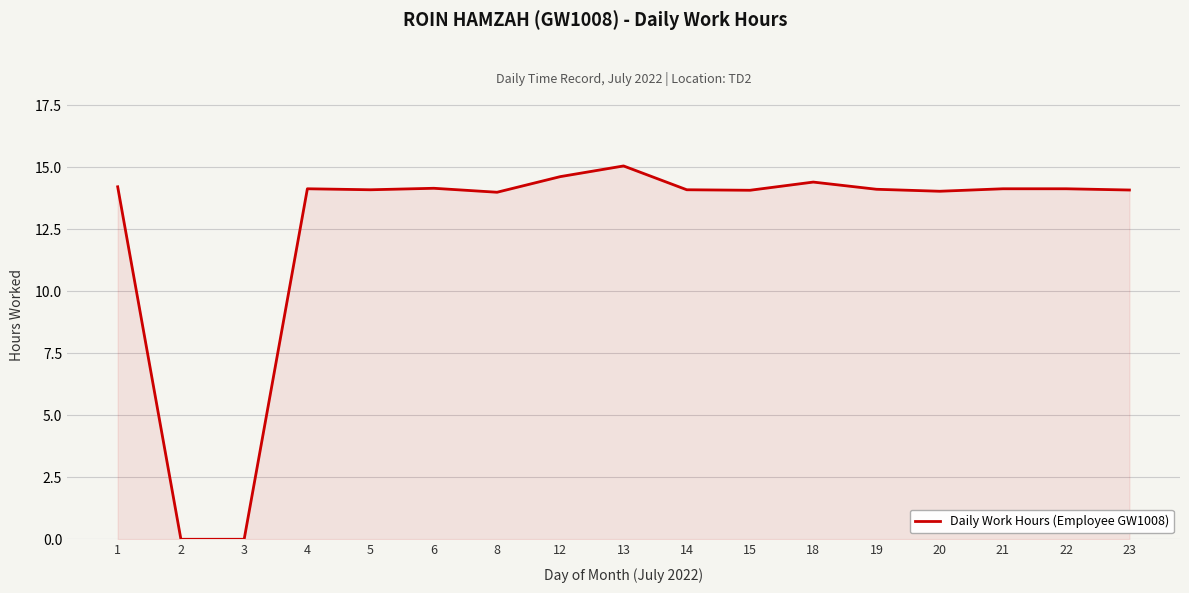

What is the greatest value displayed?

15.1